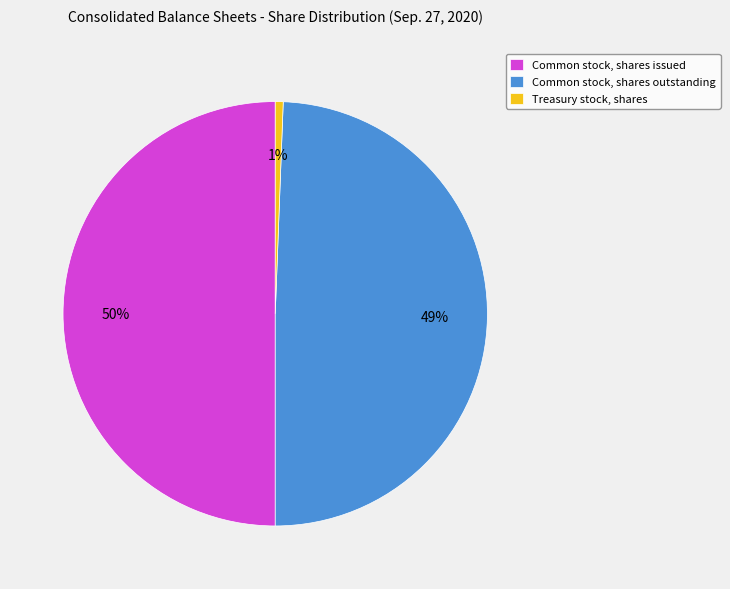

To the nearest percent, what is the combined percentage of Common stock, shares outstanding and Treasury stock, shares?

50%